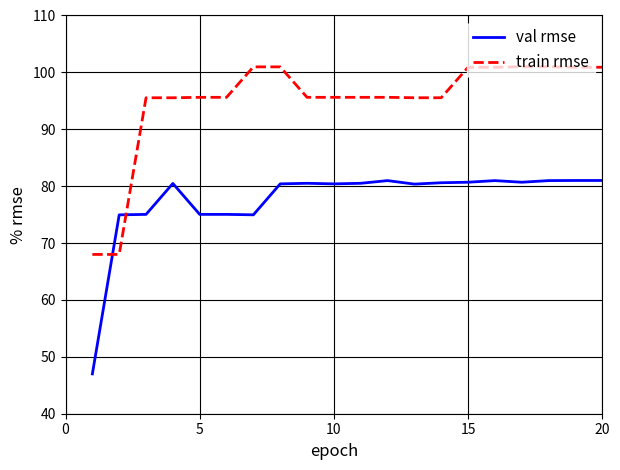

What is the difference between the maximum and minimum values in the train rmse series?

33.0